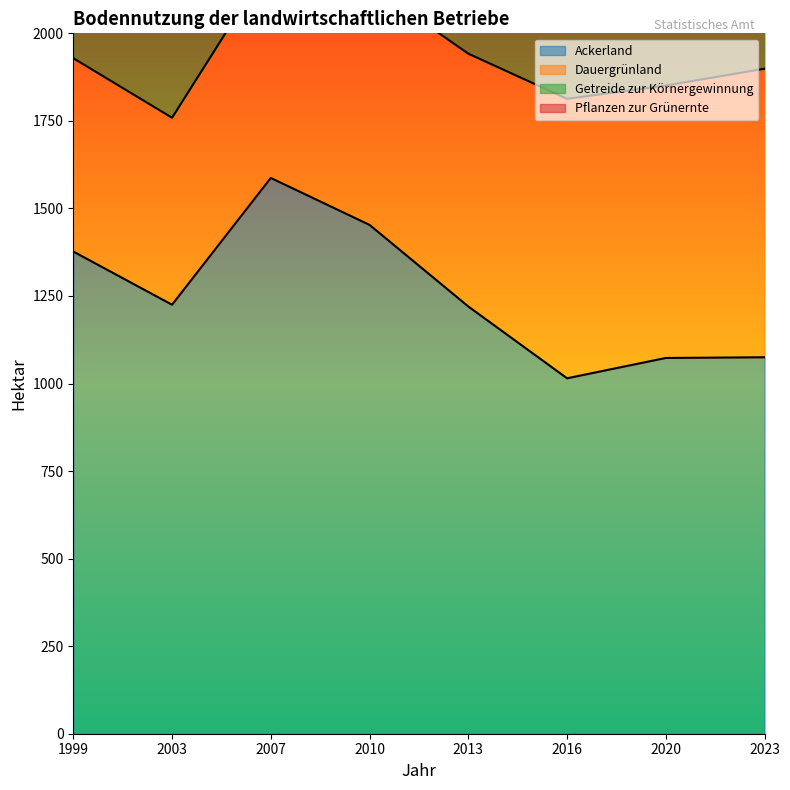

What is the sum of all Pflanzen zur Grünernte values?

2343